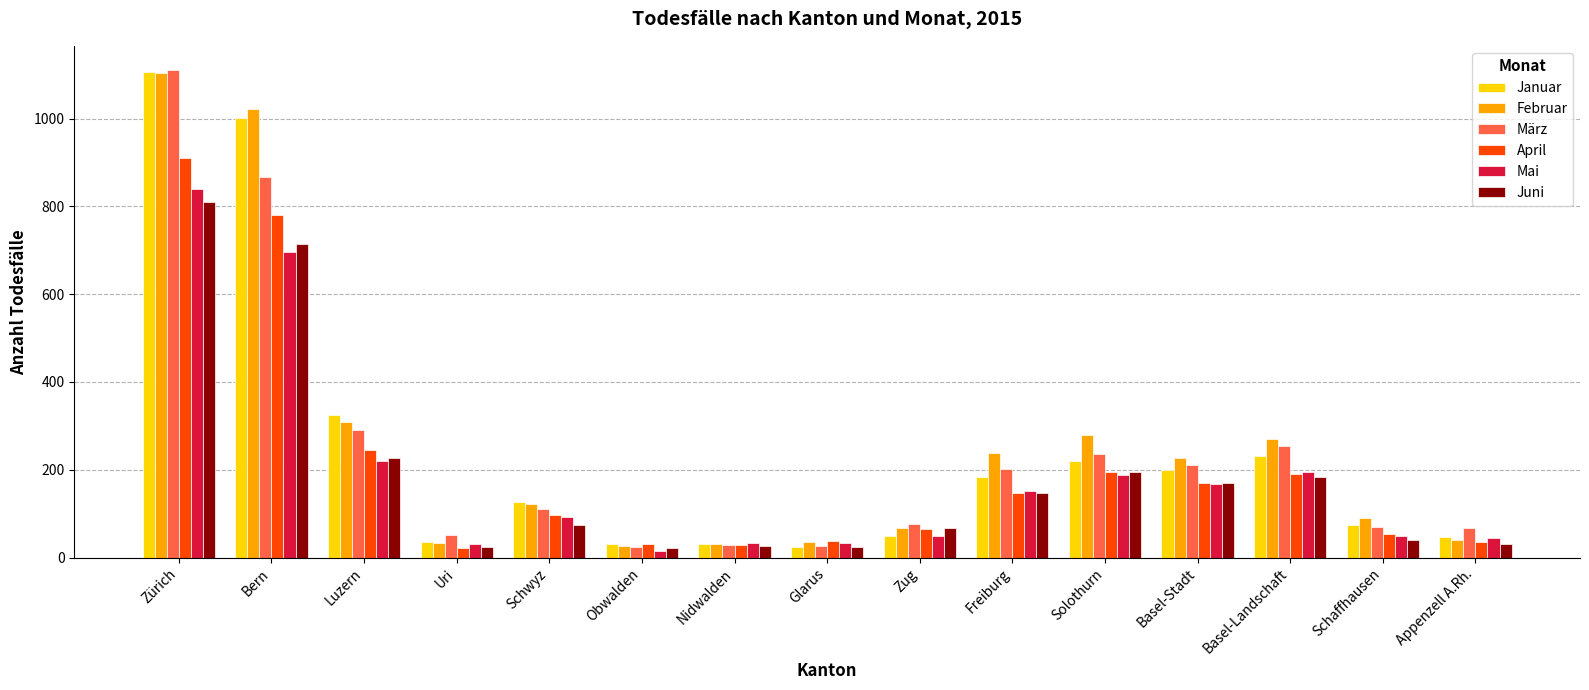

What is the highest value of the März series?

1110